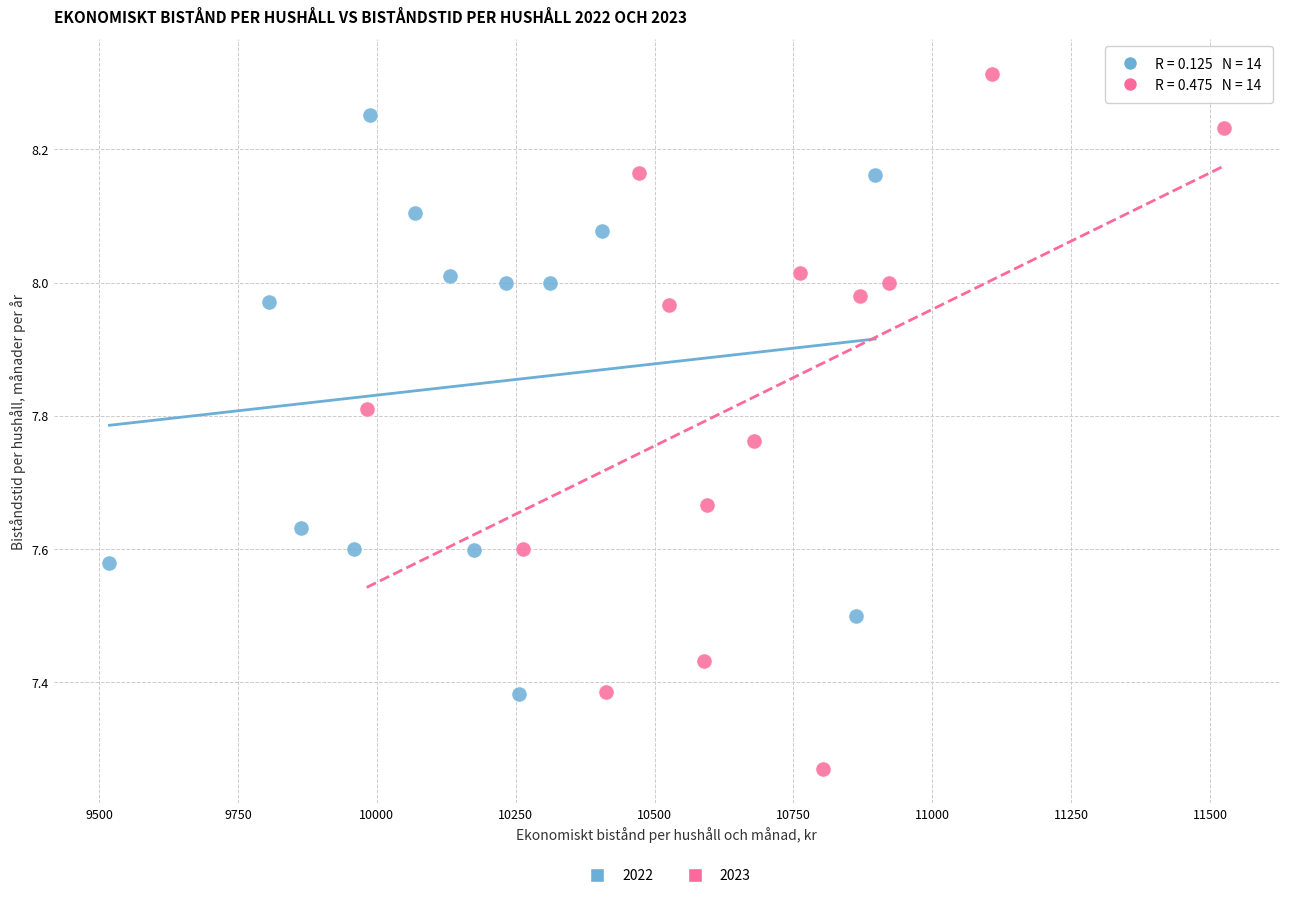

Which series contains the lowest Y value?

2023